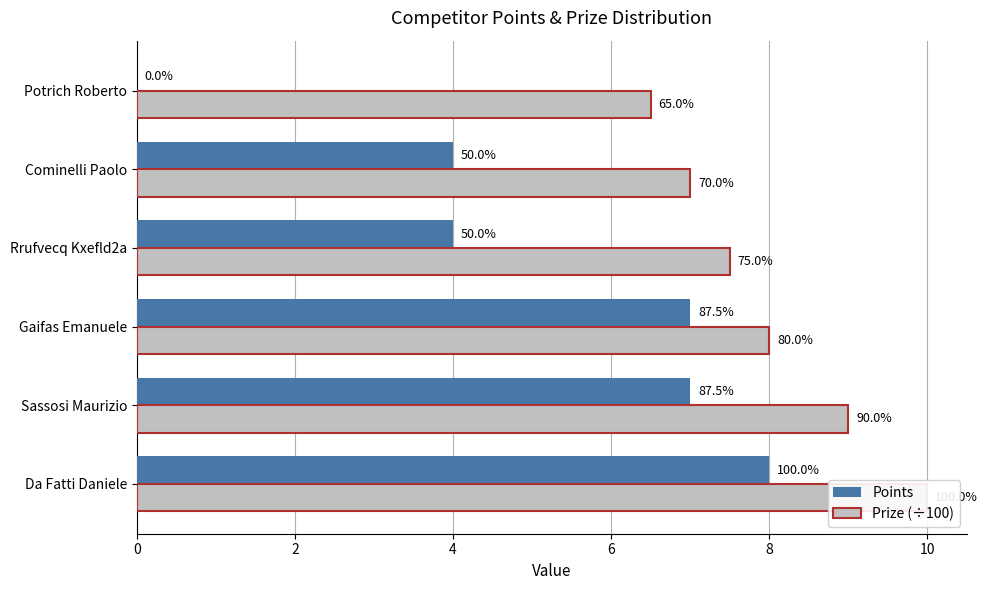

What is the difference between the maximum and minimum values in the Points series?

8.0